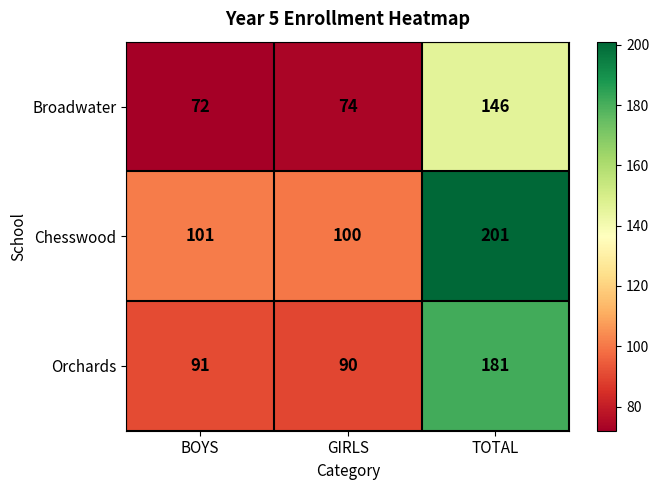

What is the total value across all series at BOYS?

264